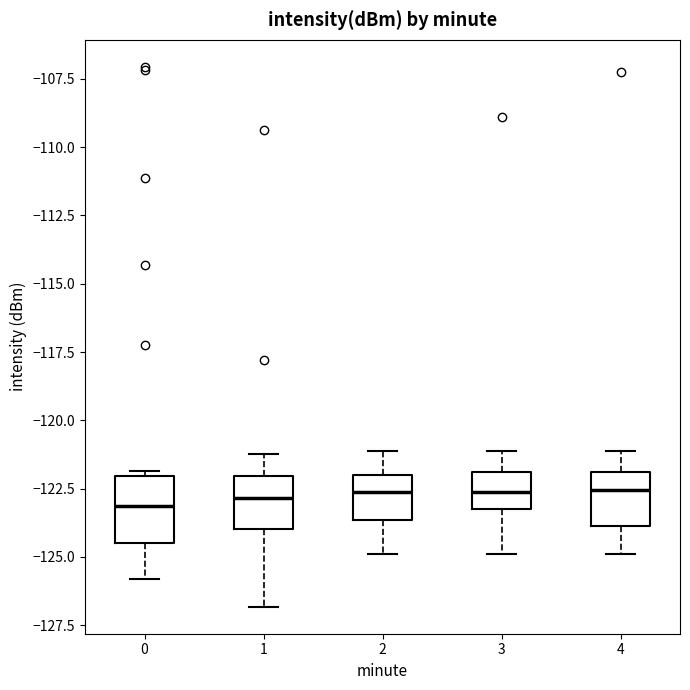

Where is the upper edge of the box at x = 2 on the y-axis? The values are not printed on the chart, so give them approximately, as read against the axis.

-122.0